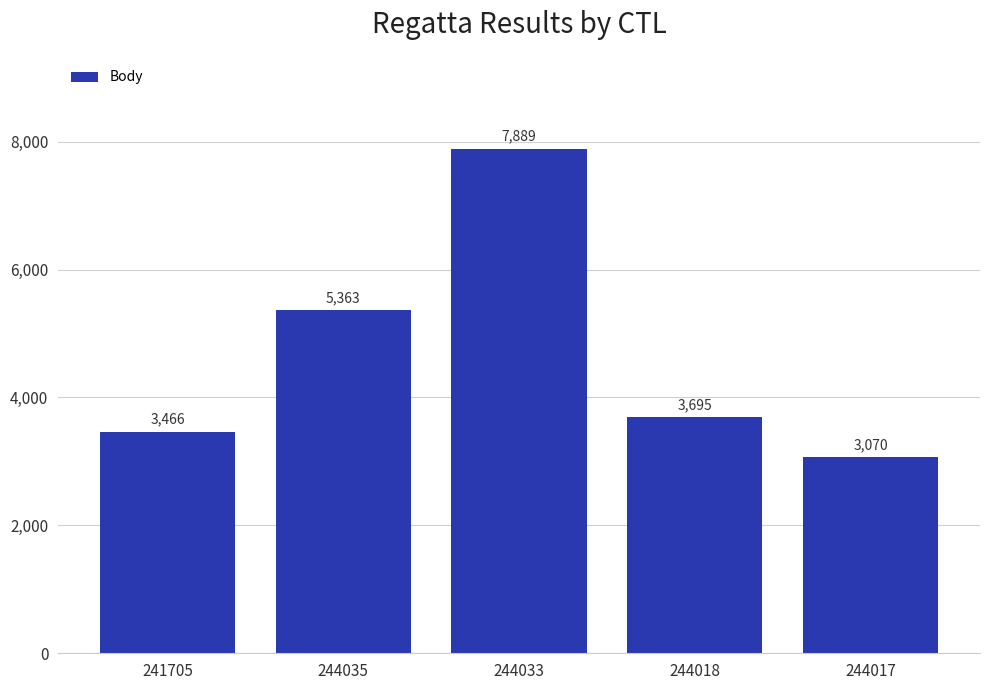

What is the approximate value at 241705, to the nearest 100?

3500